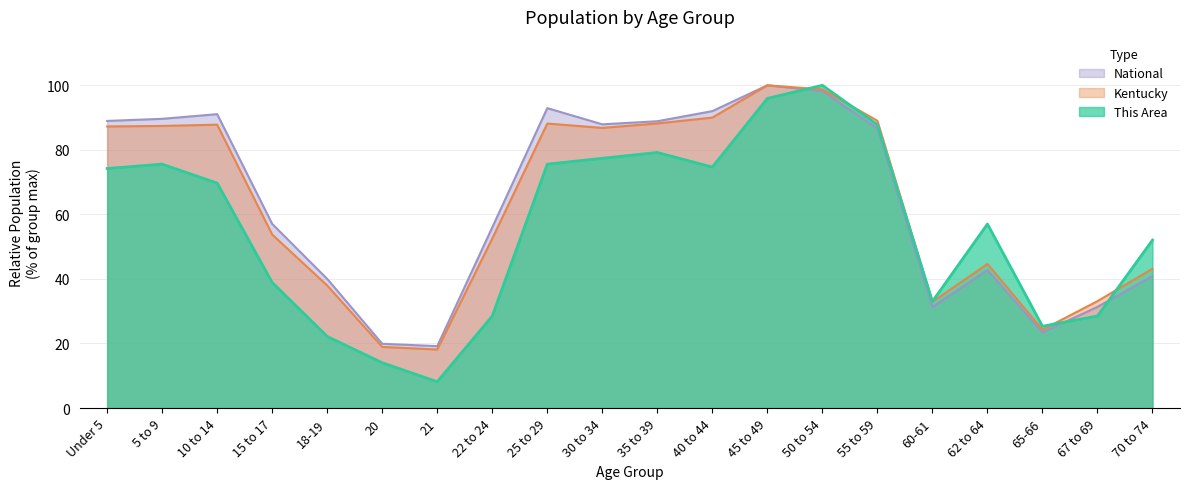

At how many categories does at least one series exceed 20?

18